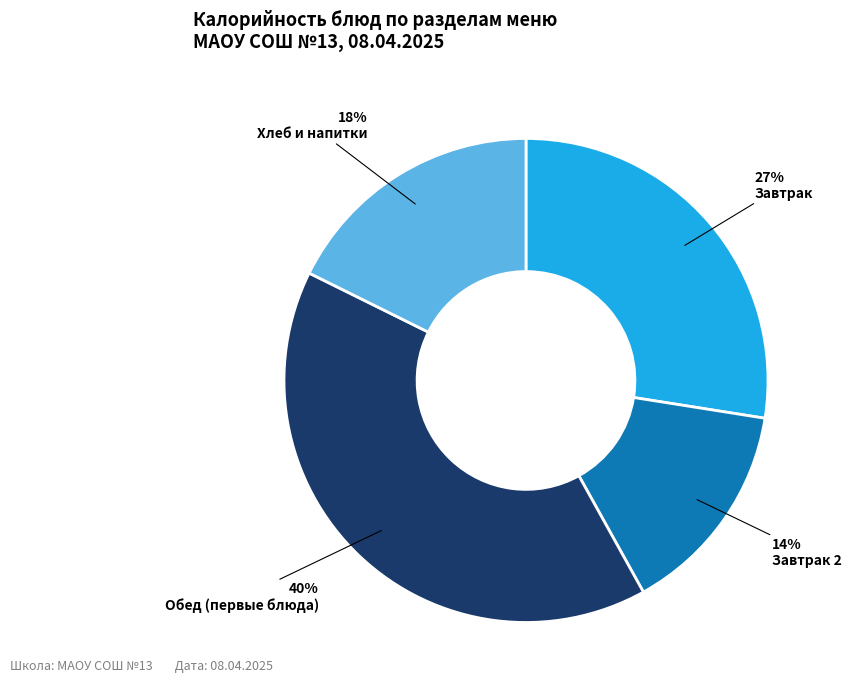

Between Завтрак and Завтрак 2, which is larger?

Завтрак